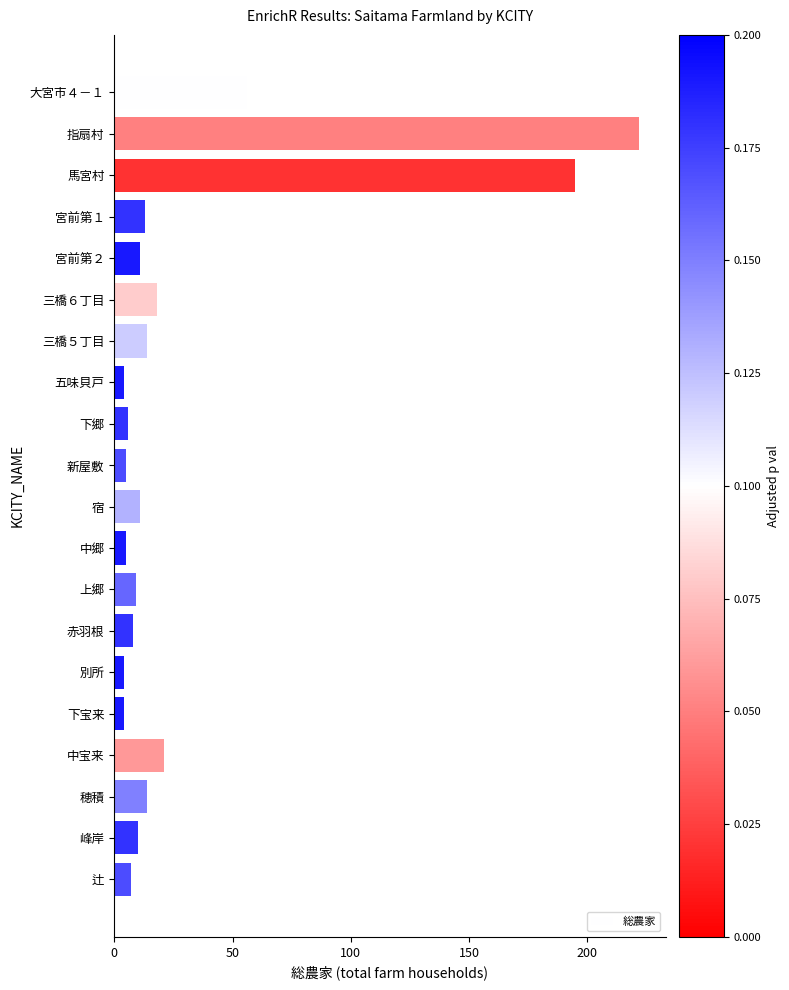

What position from the top is 中郷?

12